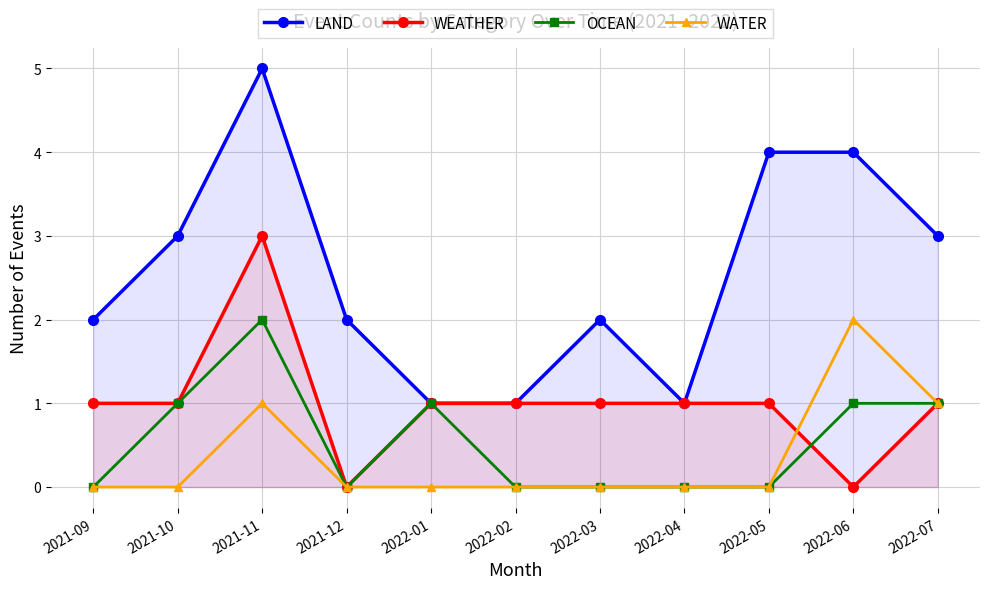

Reading right to left, transcribe all the data shown in this chart.

LAND: 2022-07=3	2022-06=4	2022-05=4	2022-04=1	2022-03=2	2022-02=1	2022-01=1	2021-12=2	2021-11=5	2021-10=3	2021-09=2
WEATHER: 2022-07=1	2022-06=0	2022-05=1	2022-04=1	2022-03=1	2022-02=1	2022-01=1	2021-12=0	2021-11=3	2021-10=1	2021-09=1
OCEAN: 2022-07=1	2022-06=1	2022-05=0	2022-04=0	2022-03=0	2022-02=0	2022-01=1	2021-12=0	2021-11=2	2021-10=1	2021-09=0
WATER: 2022-07=1	2022-06=2	2022-05=0	2022-04=0	2022-03=0	2022-02=0	2022-01=0	2021-12=0	2021-11=1	2021-10=0	2021-09=0